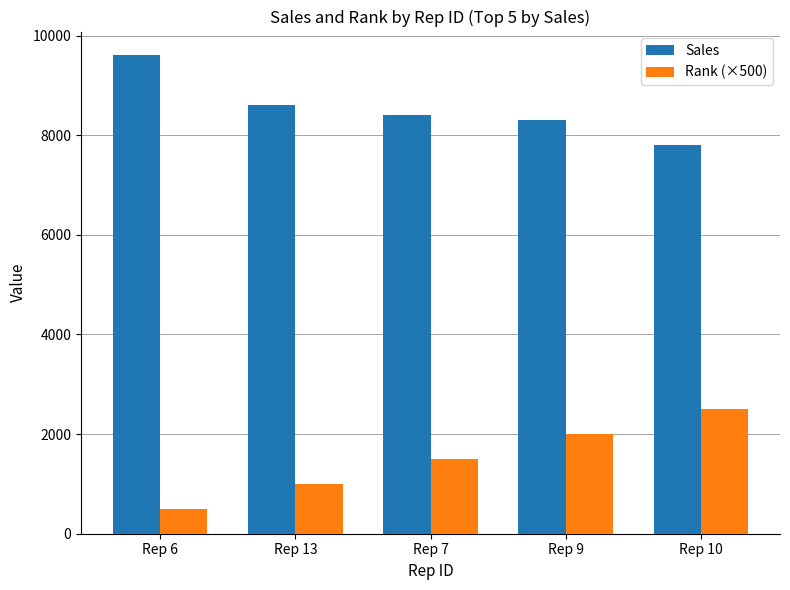

How many groups of bars are there?

5